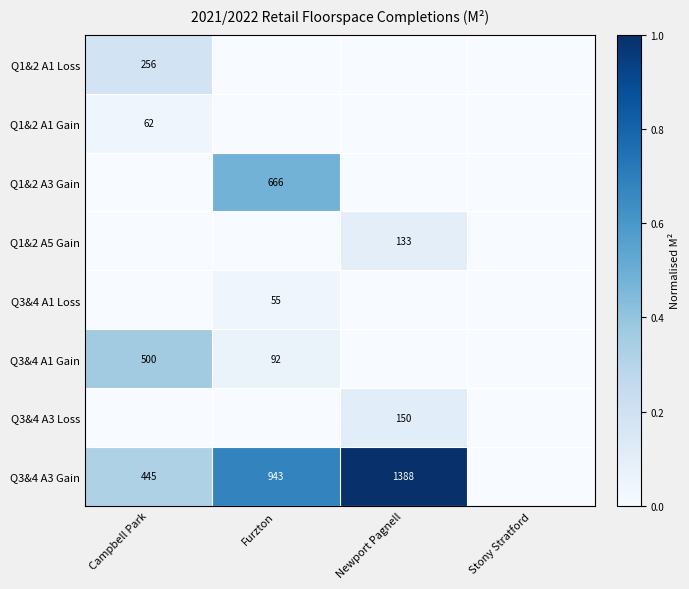

The value of Q1&2 A1 Loss at Campbell Park is 158. True or false?

False